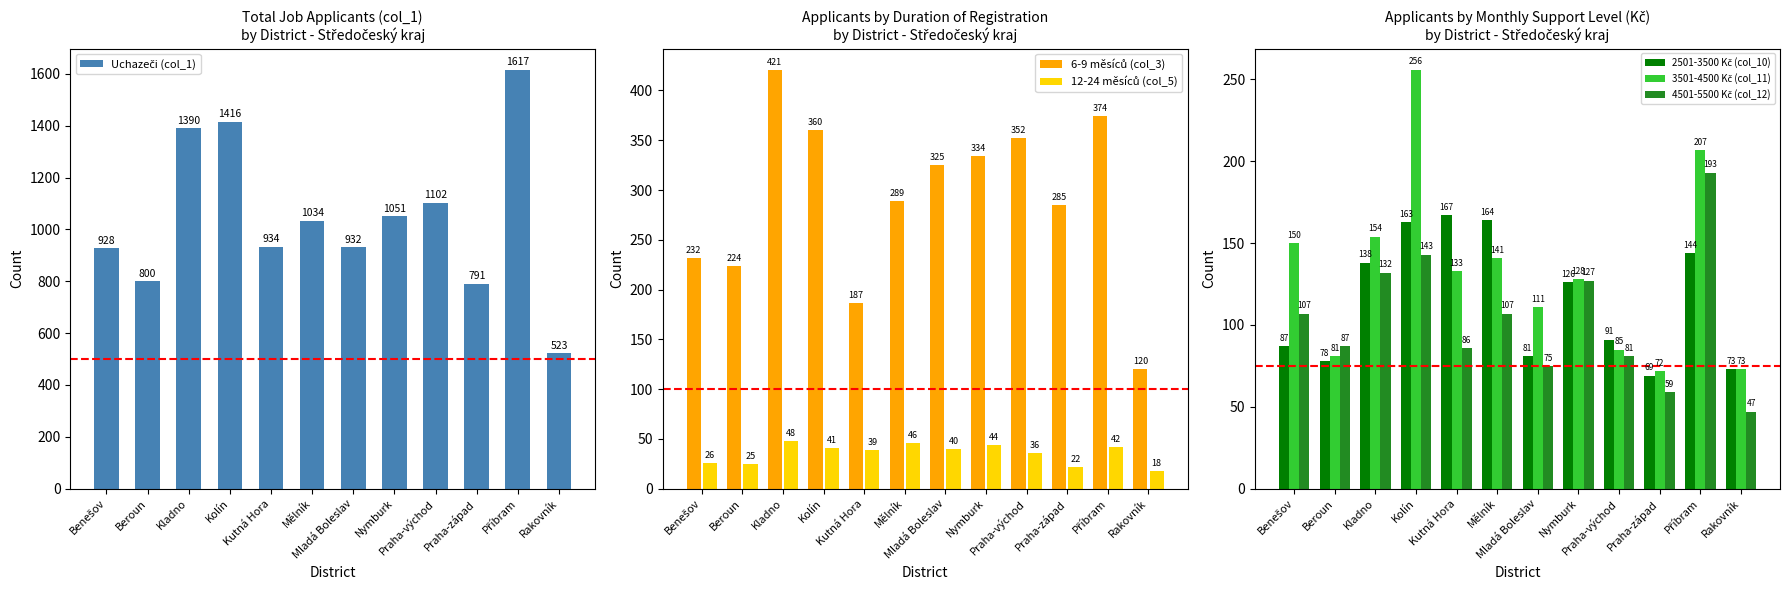

What position from the left is Rakovník?

12